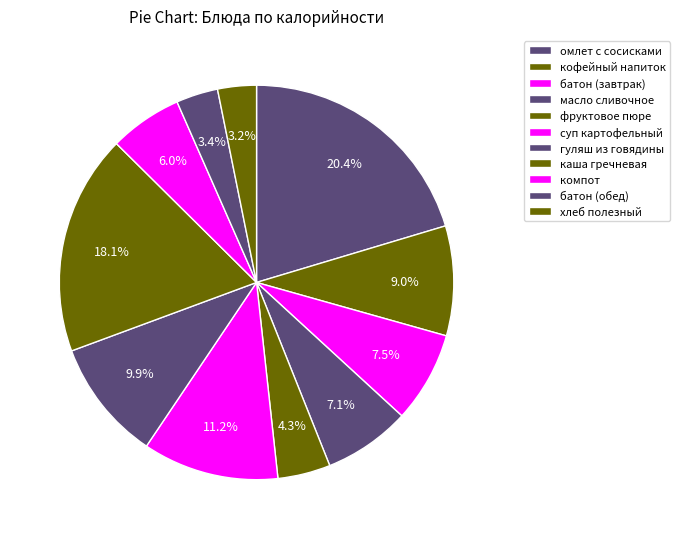

Is there a majority slice in this chart?

No